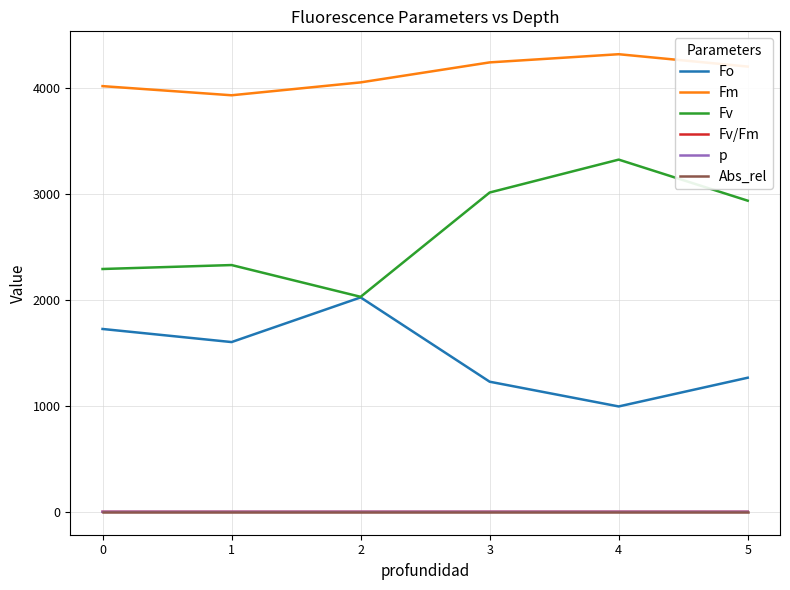

Where does the Fm series first go above 4202?

3